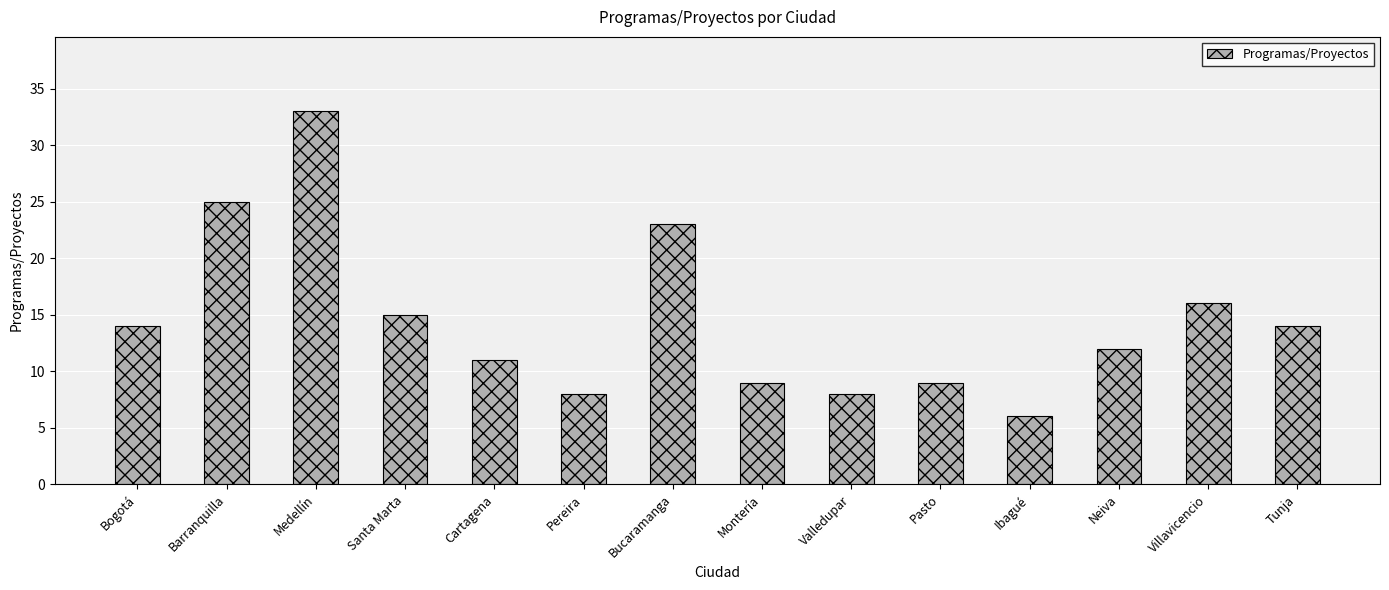

What is the label of the 1st bar from the right?

Tunja